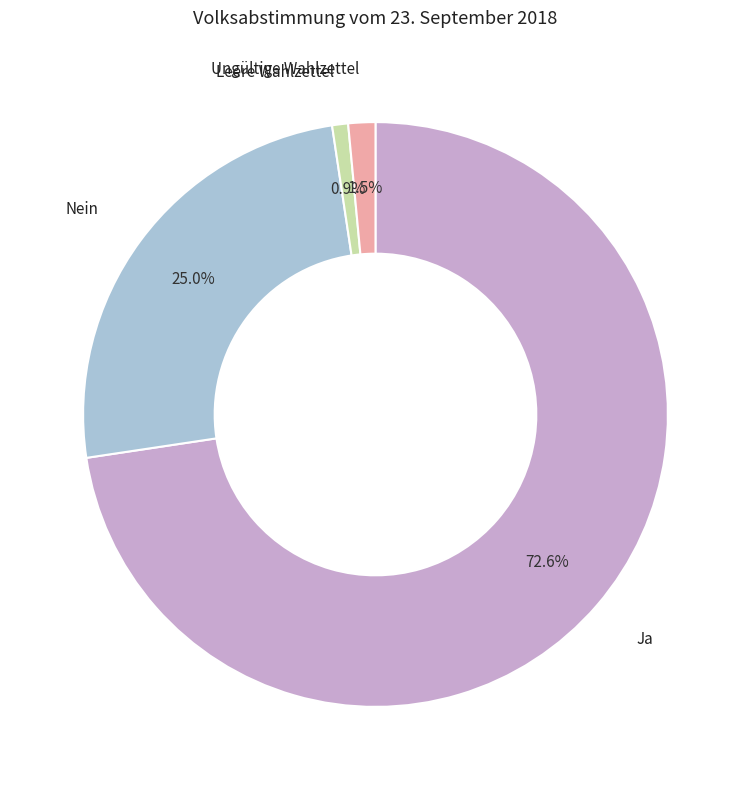

Is there any slice that represents more than half of the pie?

Yes